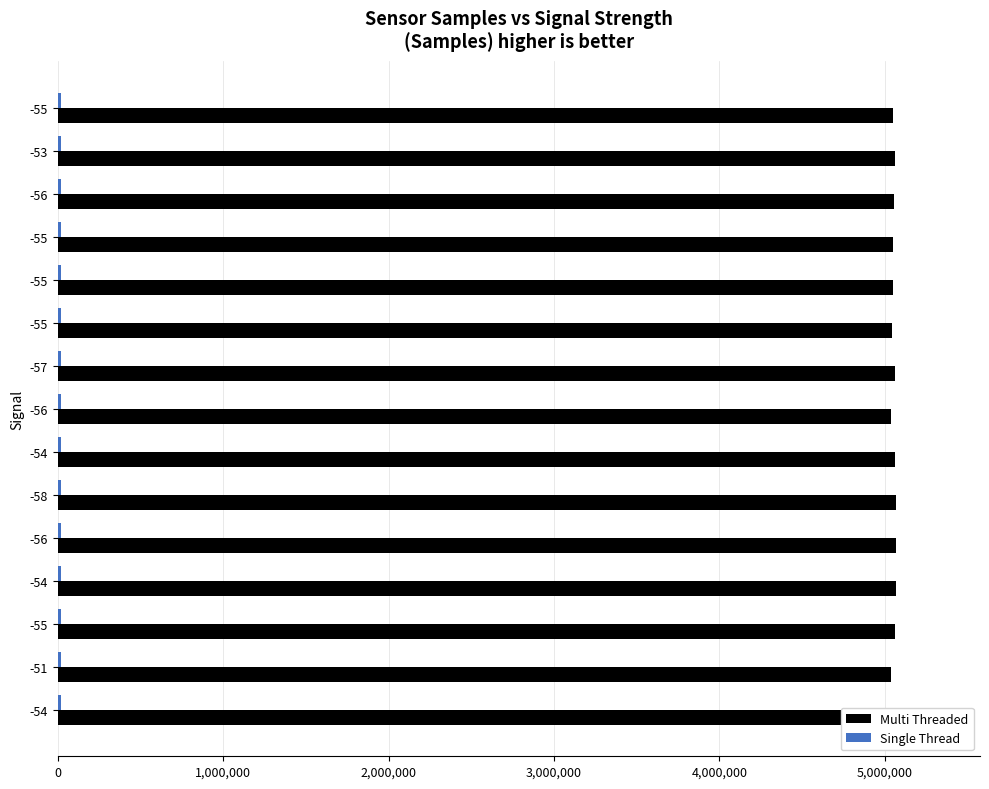

Which series has the largest range (max minus min)?

Multi Threaded